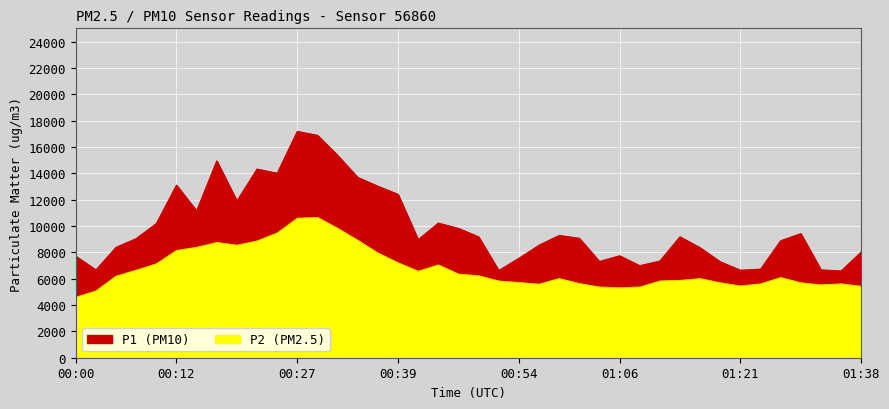

What is the difference between the maximum and minimum values in the P2 series?

6056.0